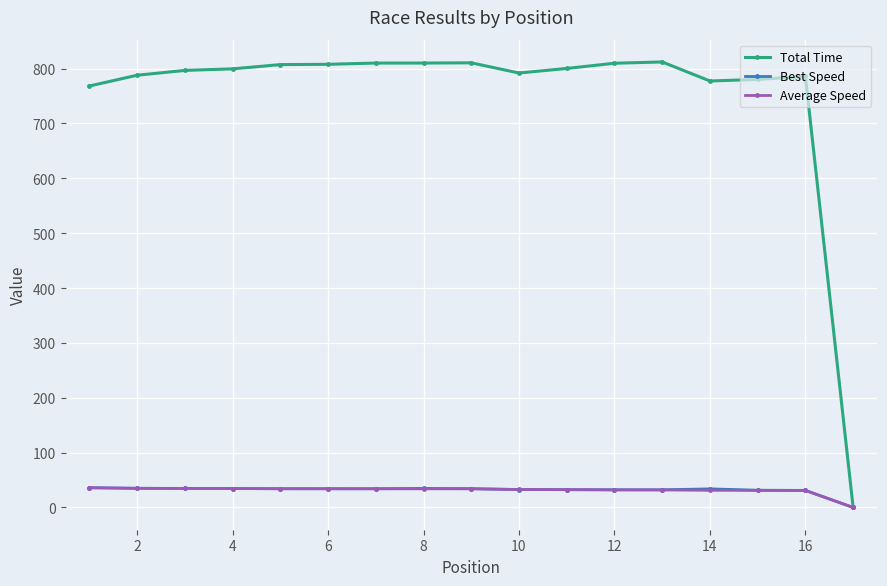

How many data points does each series have?

17